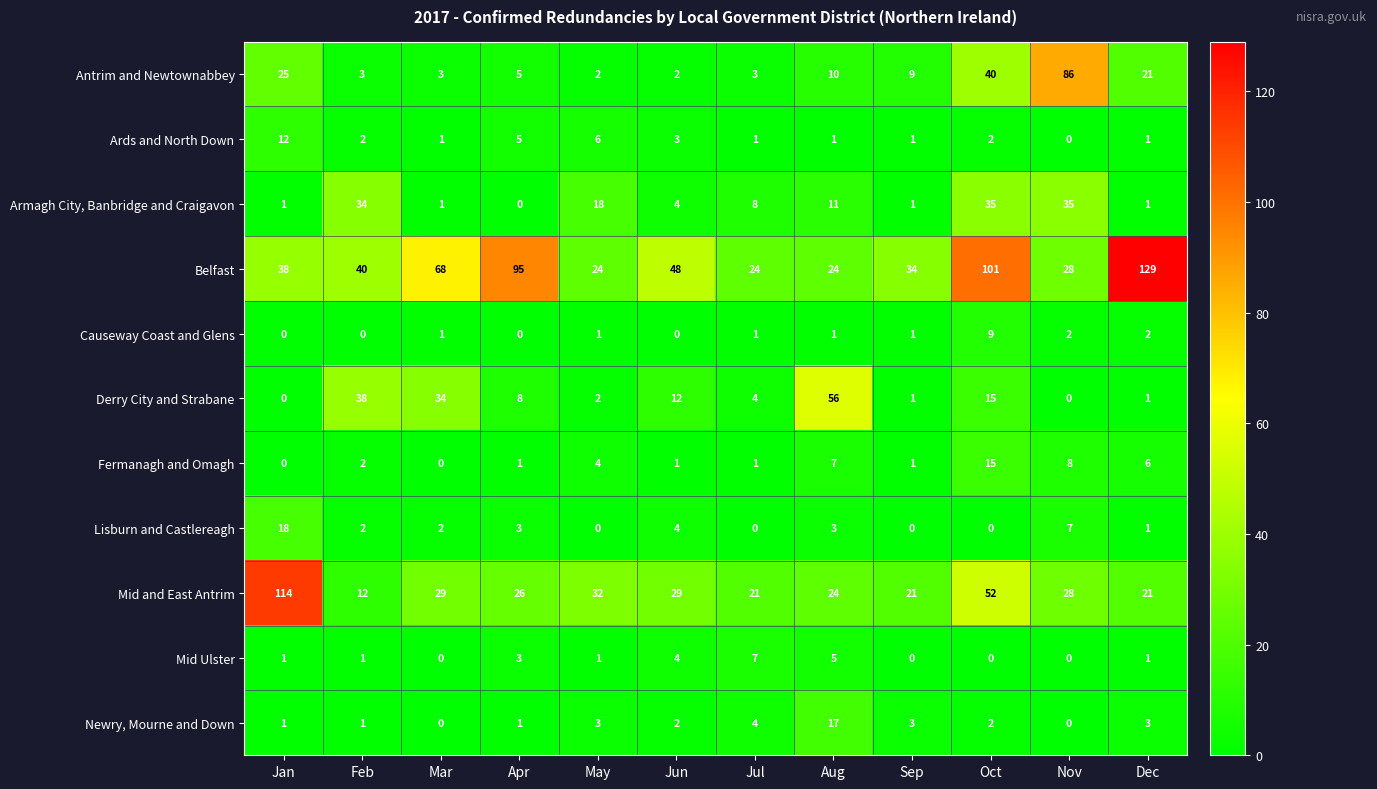

List the series in order of their peak value, highest first.

Belfast, Mid and East Antrim, Antrim and Newtownabbey, Derry City and Strabane, Armagh City, Banbridge and Craigavon, Lisburn and Castlereagh, Newry, Mourne and Down, Fermanagh and Omagh, Ards and North Down, Causeway Coast and Glens, Mid Ulster